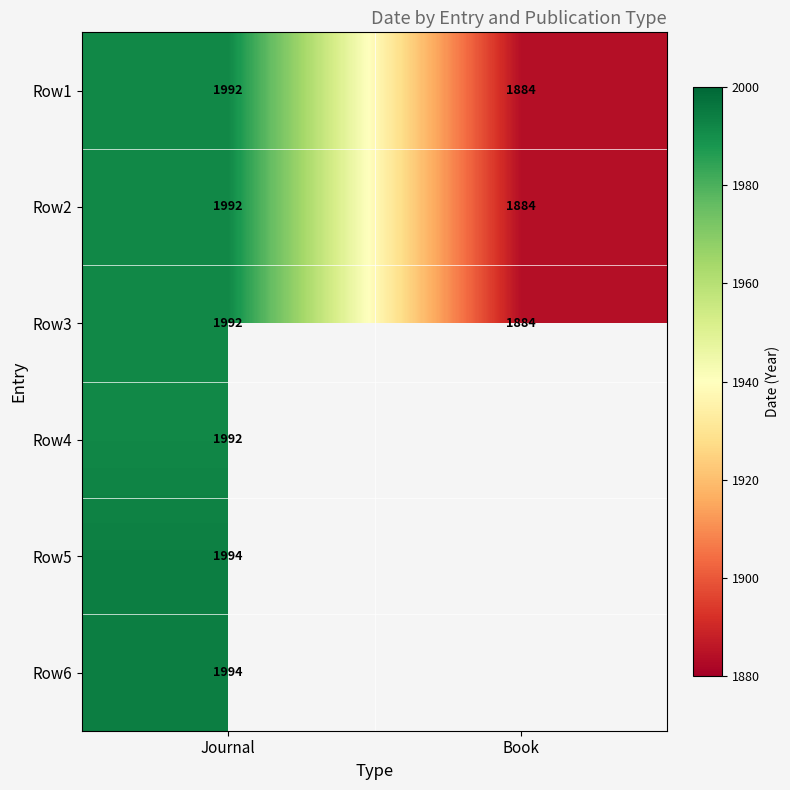

At which label does Row3 reach its minimum?

Book